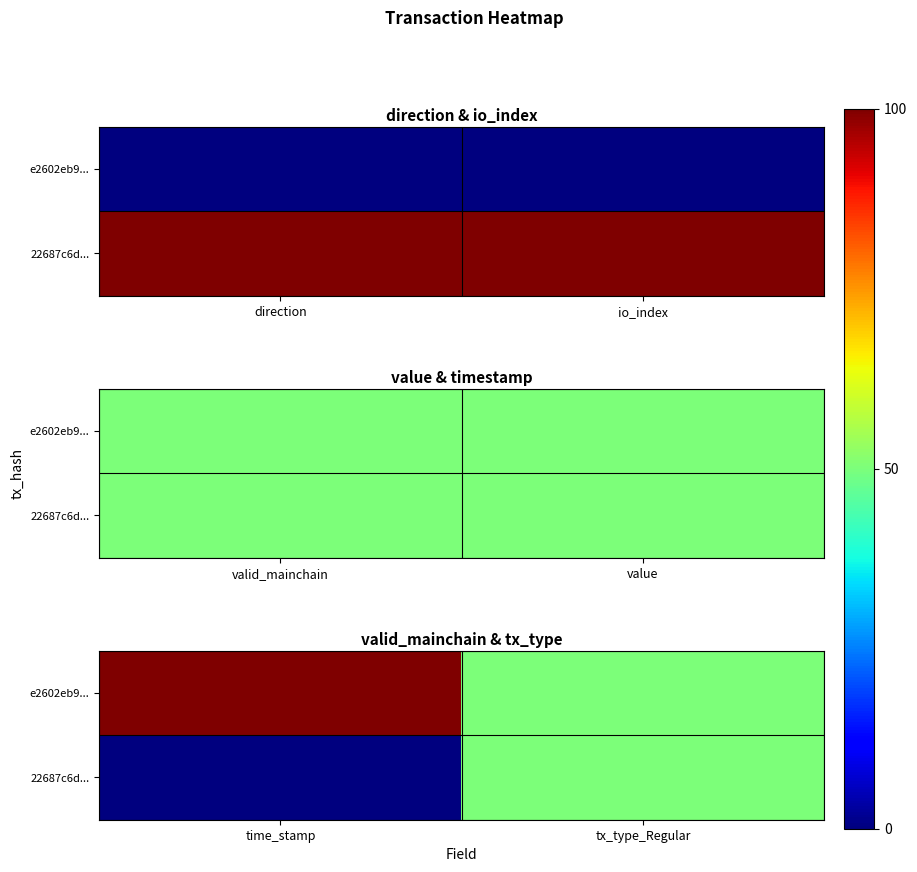

What is the difference between the highest and lowest values at time_stamp?

100